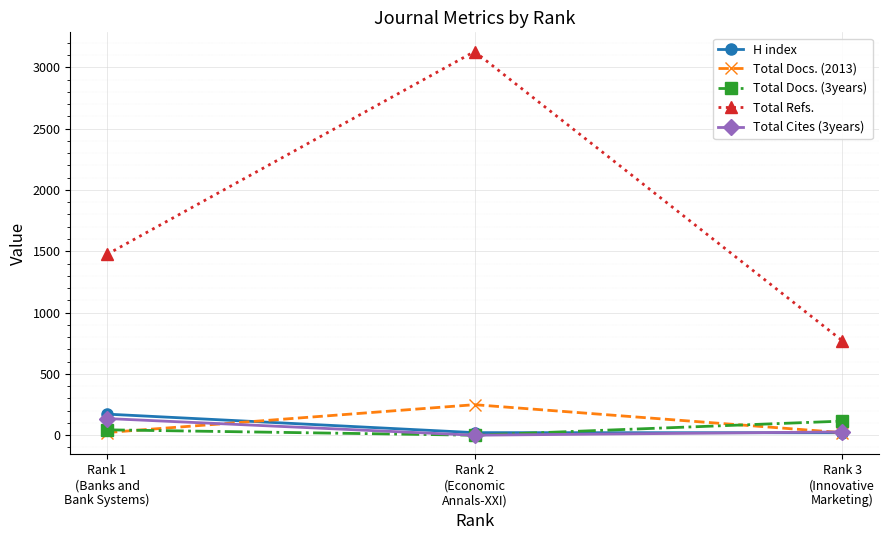

What is the label of the 2nd point from the left?

Rank 2
(Economic
Annals-XXI)